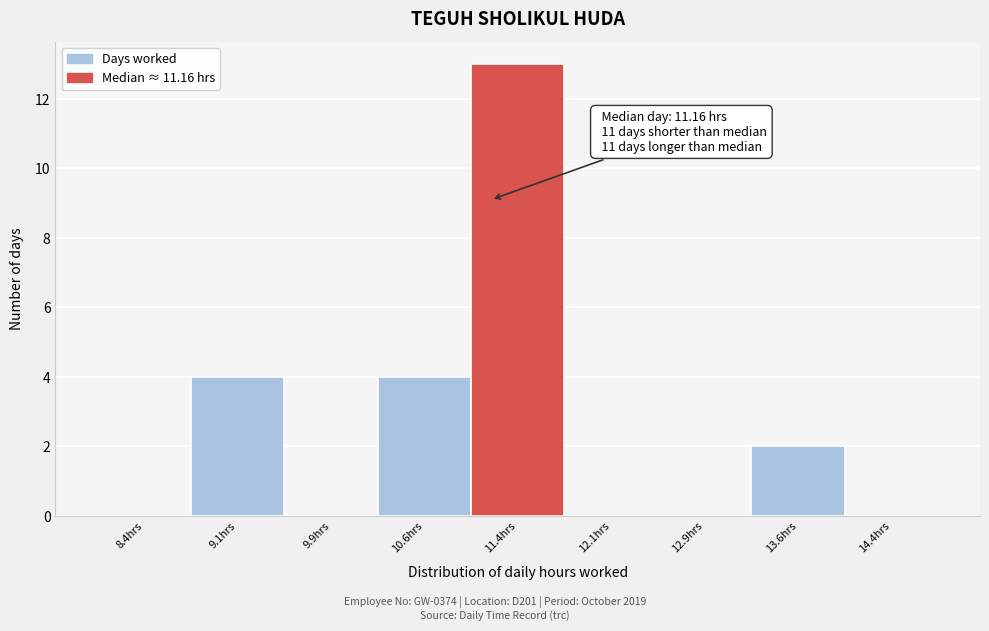

Over which range of the x-axis is the bar tallest?

11.00 to 11.75